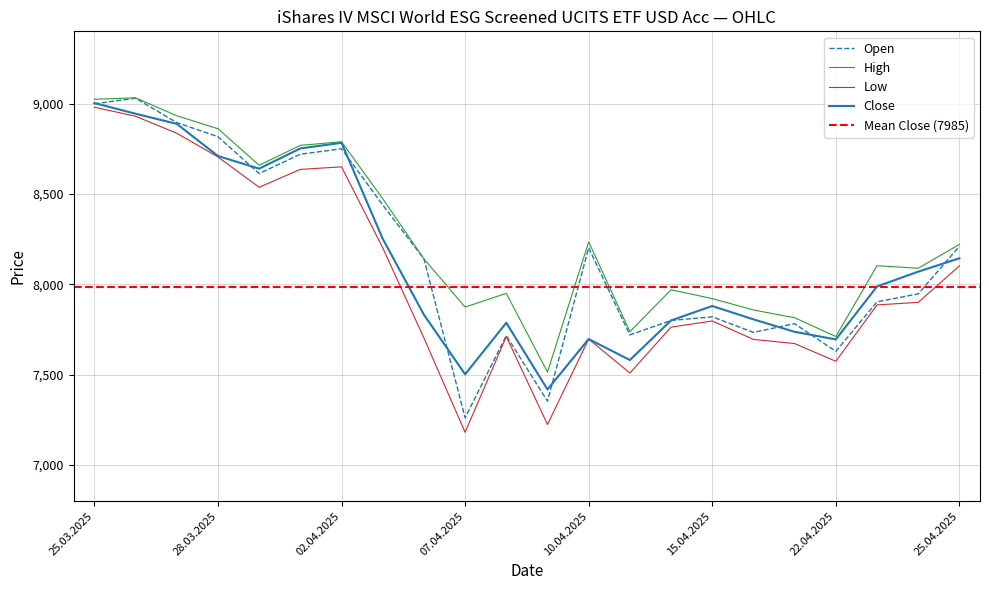

The value of Close at 26.03.2025 is 8944. True or false?

True